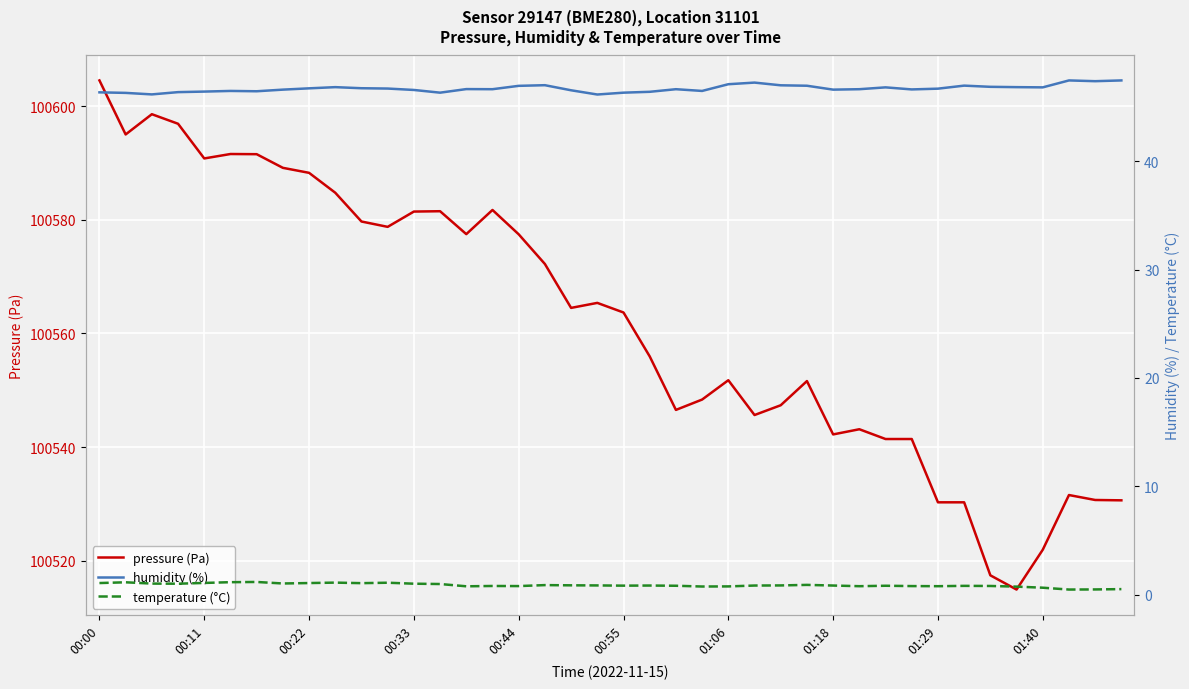

In humidity (%), how many points are higher than both neighbors (excluding endpoints)?

9